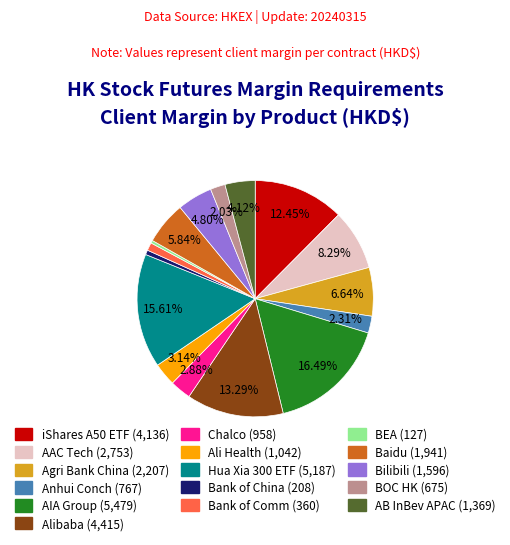

How many slices are in this pie chart?

16